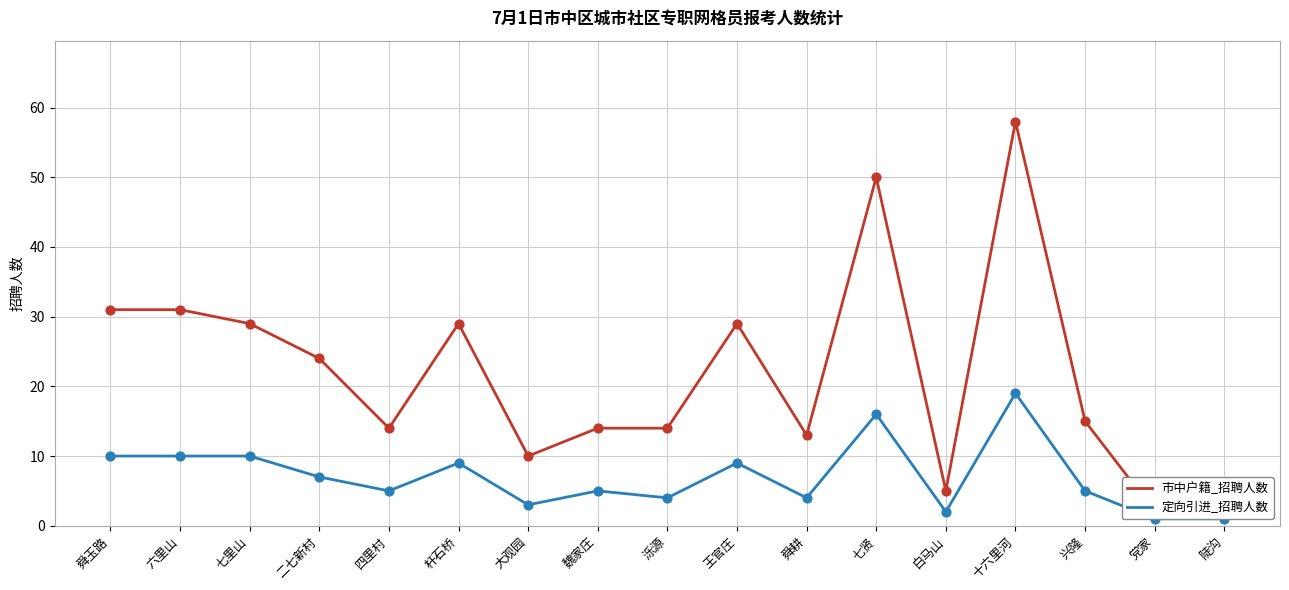

At which category is the sum across all series the highest?

十六里河